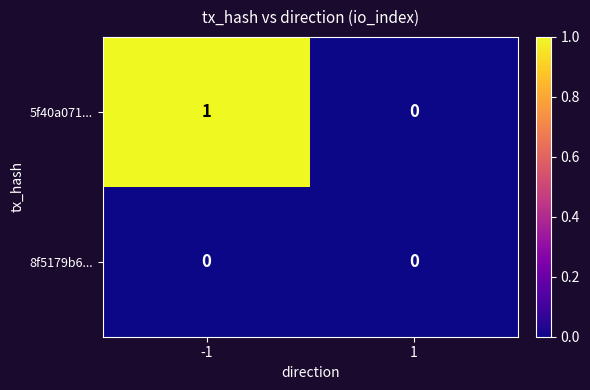

How many distinct data groups are displayed?

2